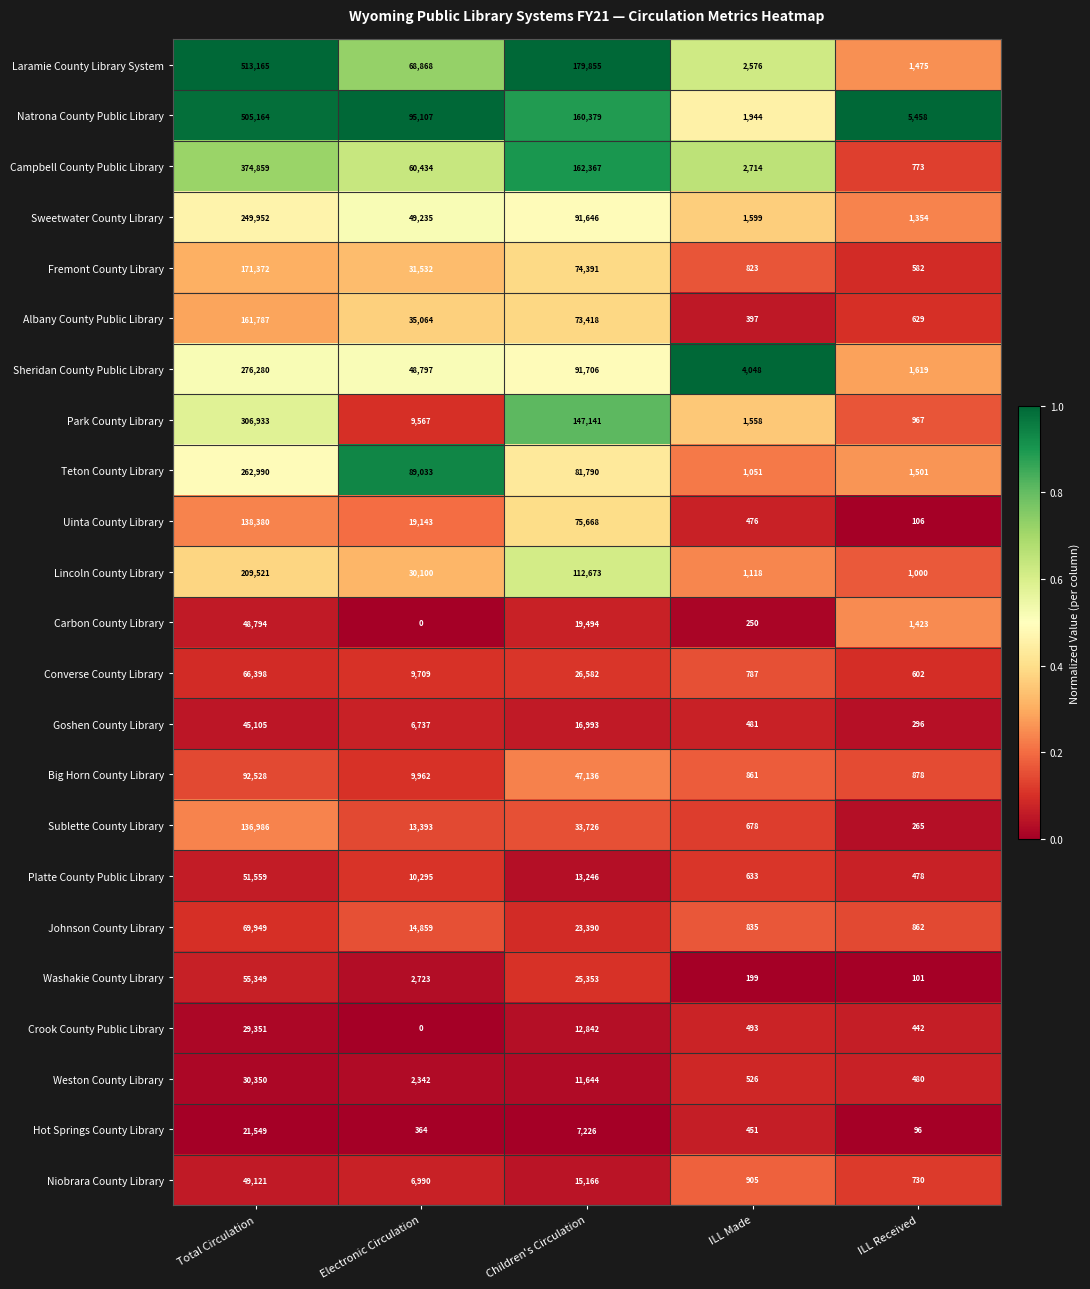

At how many categories does at least one series exceed 0?

5